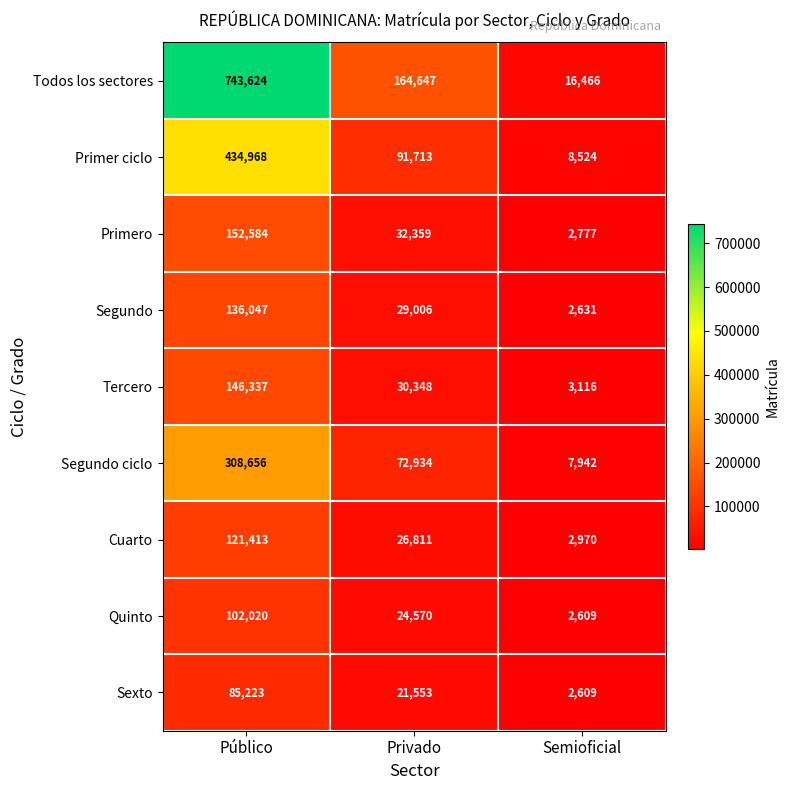

What is the average value of the Quinto series?

43066